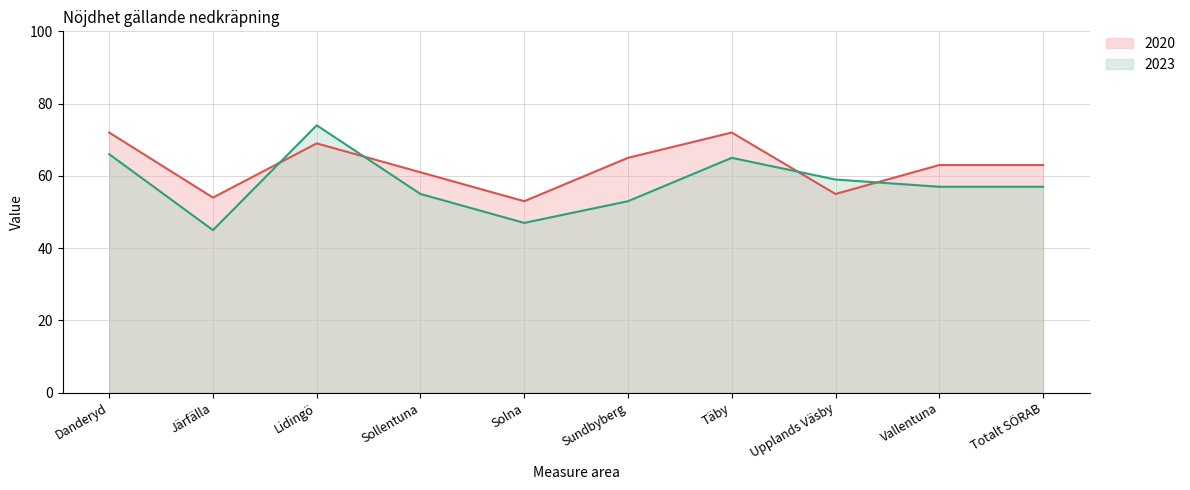

In 2020, how many points are higher than both neighbors (excluding endpoints)?

2